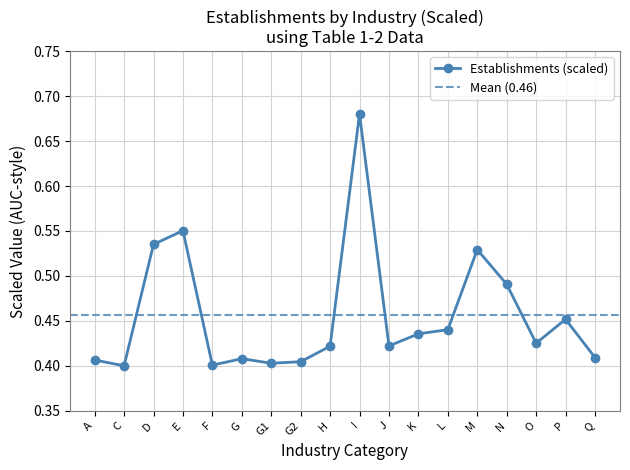

How many interior local peaks (higher than both neighbors) does the data have?

5